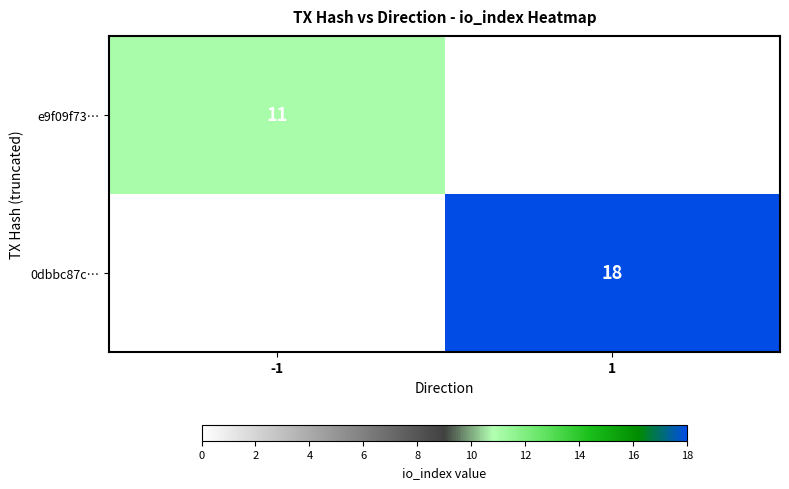

The value of 0dbbc87c… at 1 is 7. True or false?

False